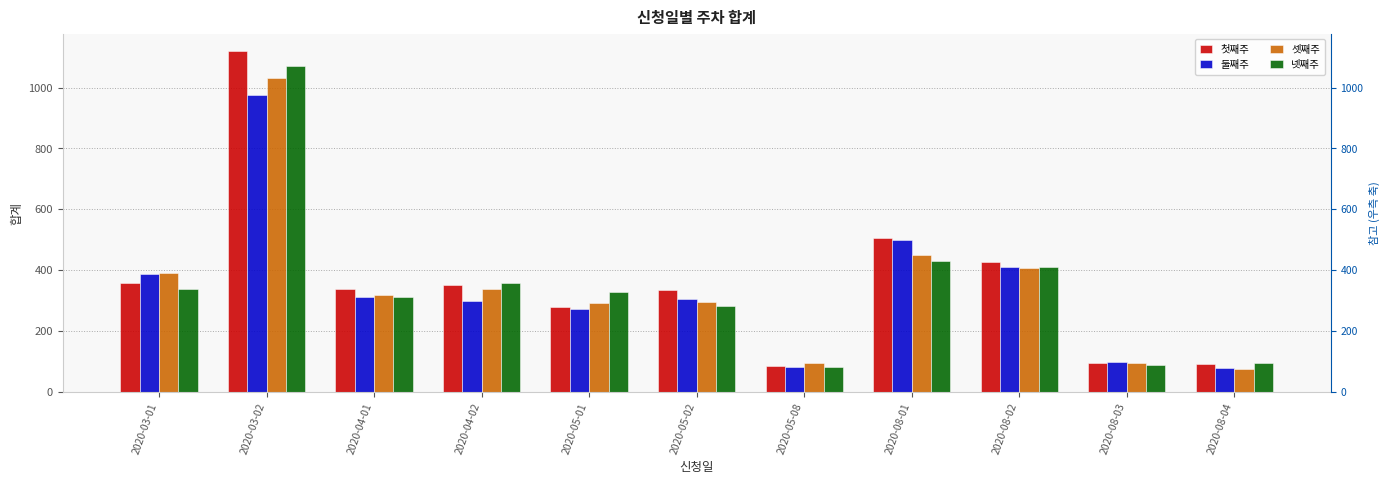

Is it true that 넷째주 equals 133 at 2020-08-02?

False